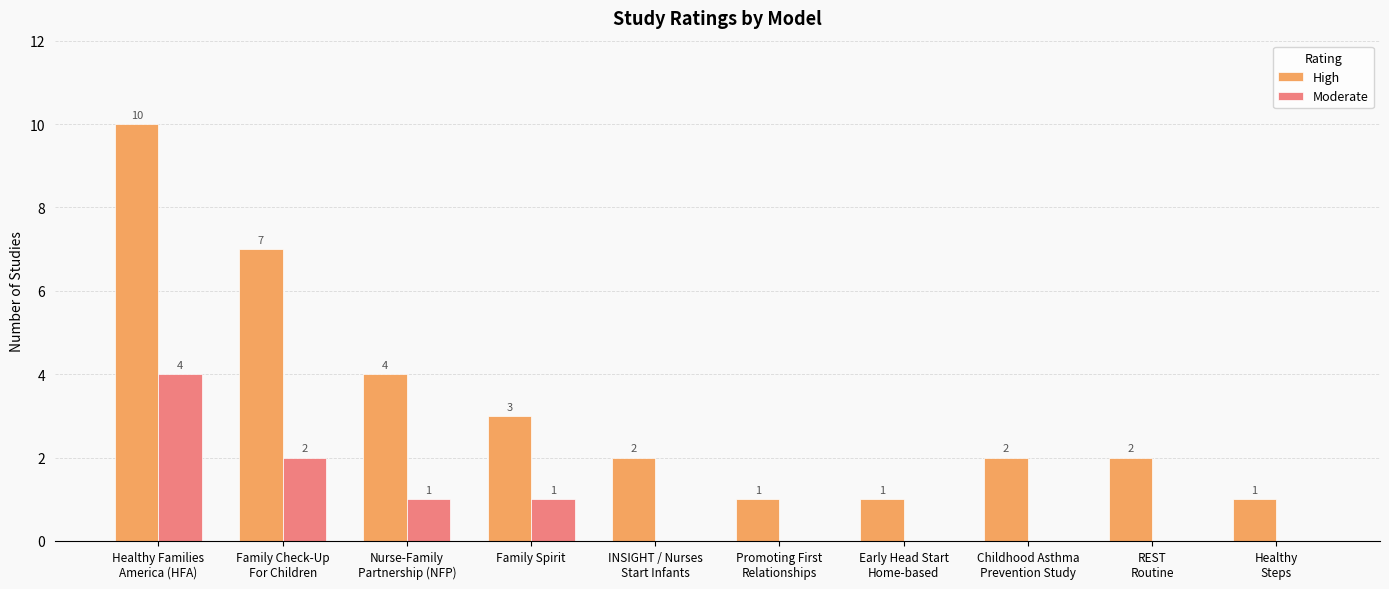

What is the maximum value shown in the chart?

10